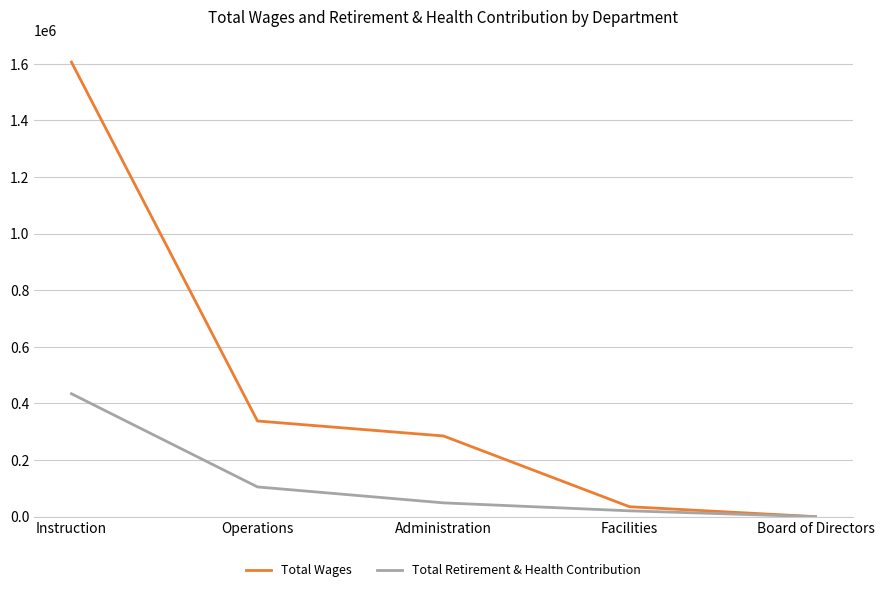

Reading left to right, extract all data points from this chart.

Total Wages: 1606355	338037	285155	35057	0
Total Retirement & Health Contribution: 434410	105083	48726	20590	0